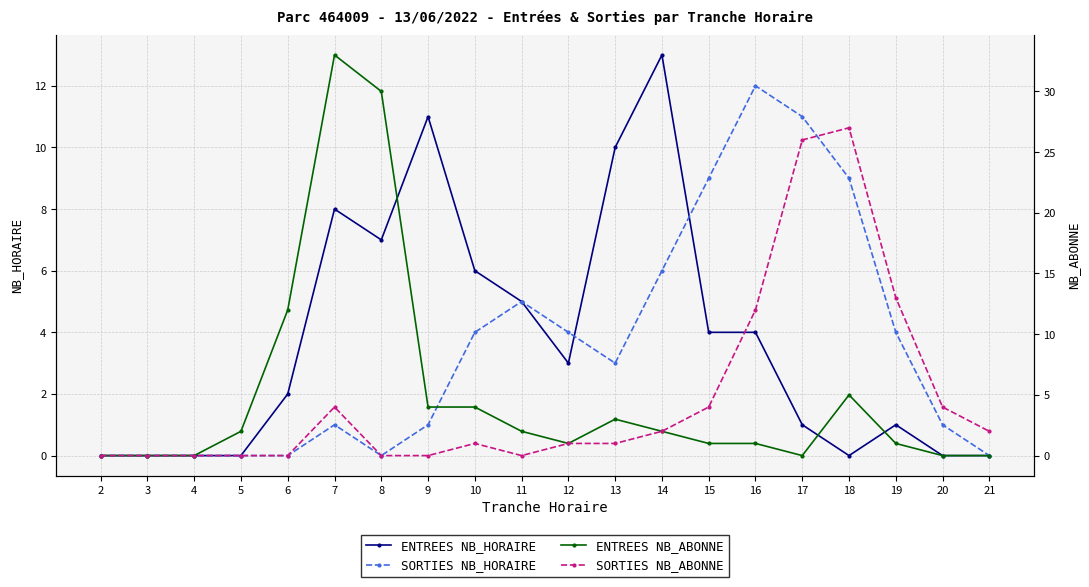

Does the chart display data point markers on the line(s)?

Yes